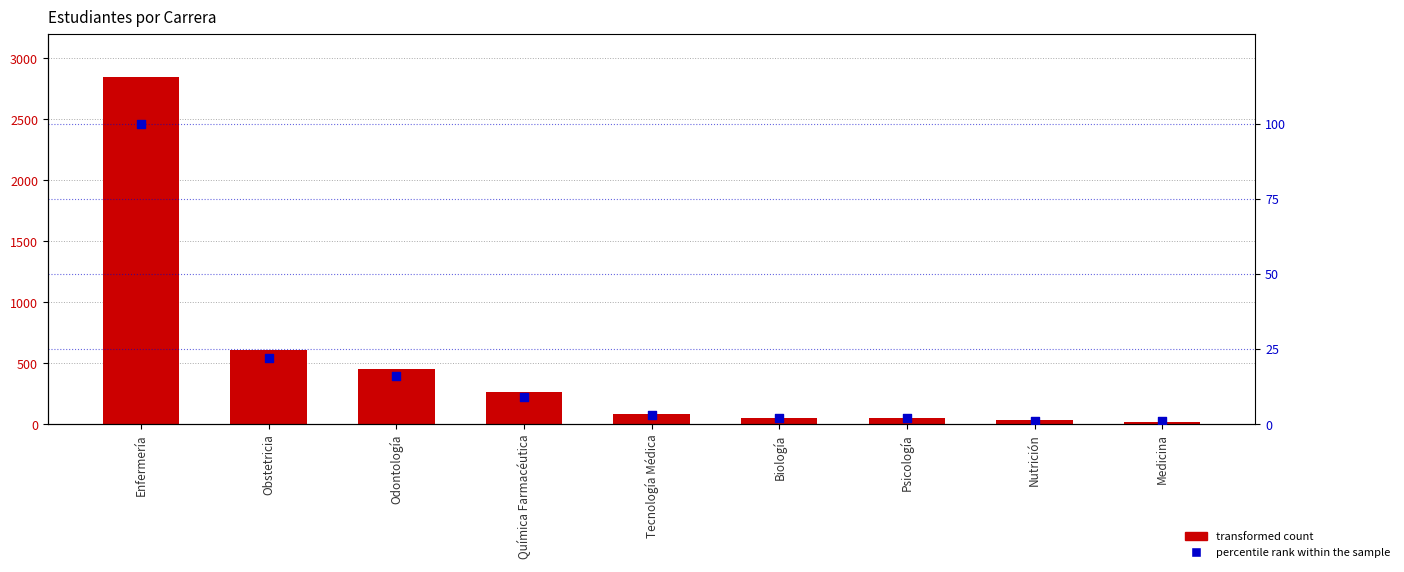

Is the value of Columna1 at Química Farmacéutica greater than the value of percentile rank within the sample at Biología?

Yes